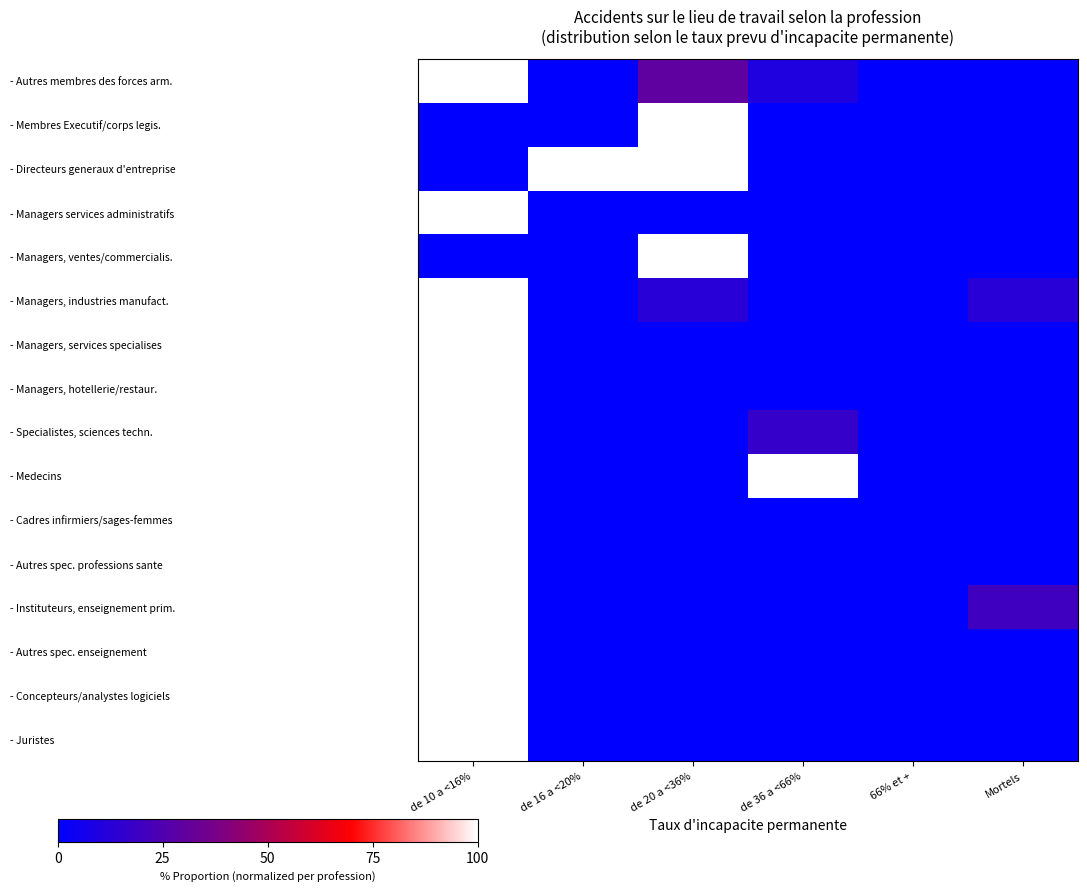

Rank the series by their maximum value, from lowest to highest.

- Autres membres des forces arm., - Membres Executif/corps legis., - Directeurs generaux d'entreprise, - Managers services administratifs, - Managers, ventes/commercialis., - Managers, industries manufact., - Managers, services specialises, - Managers, hotellerie/restaur., - Specialistes, sciences techn., - Medecins, - Cadres infirmiers/sages-femmes, - Autres spec. professions sante, - Instituteurs, enseignement prim., - Autres spec. enseignement, - Concepteurs/analystes logiciels, - Juristes